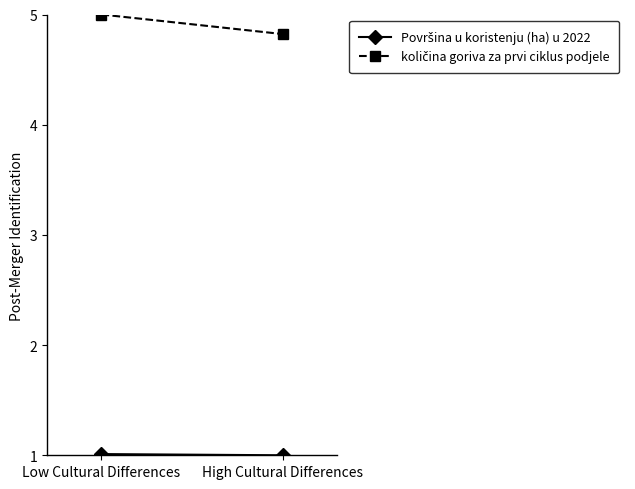

Count the number of categories in the chart.

2